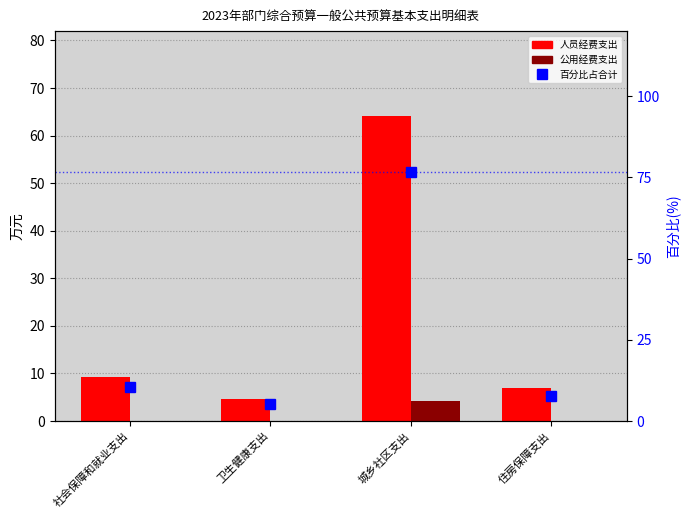

What are all the series names shown in the legend?

人员经费支出, 公用经费支出, 百分比占合计